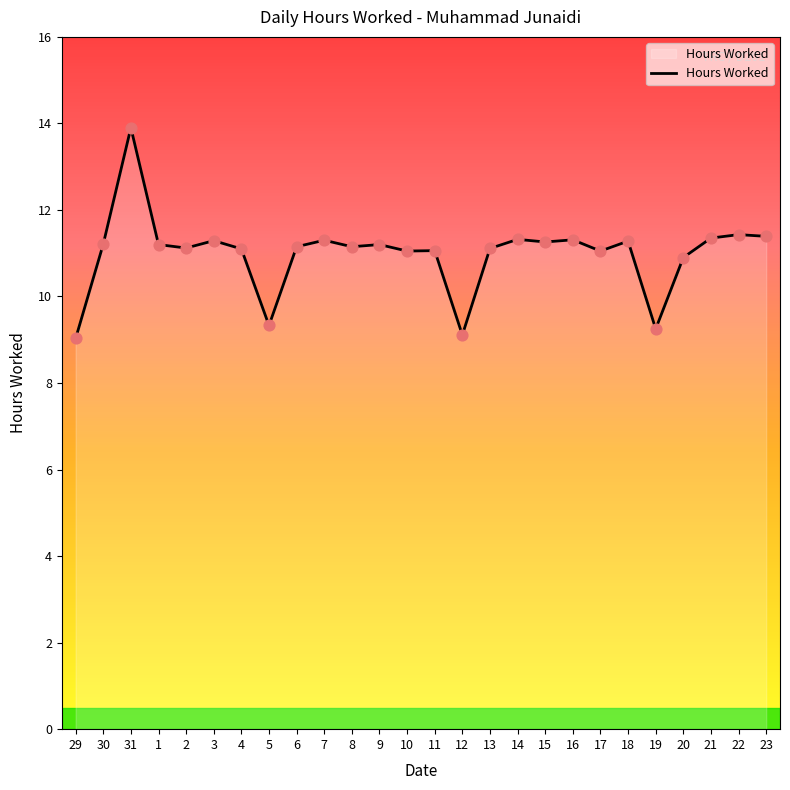

Approximately how many times larger is the value at 6 compared to 3?

1.0